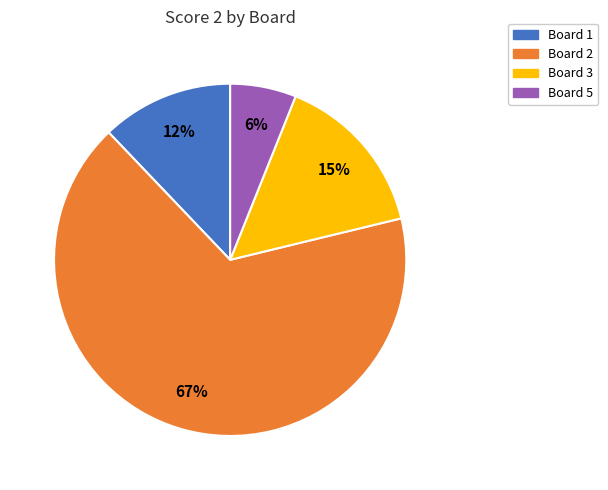

To the nearest percent, what is the average slice percentage?

25%